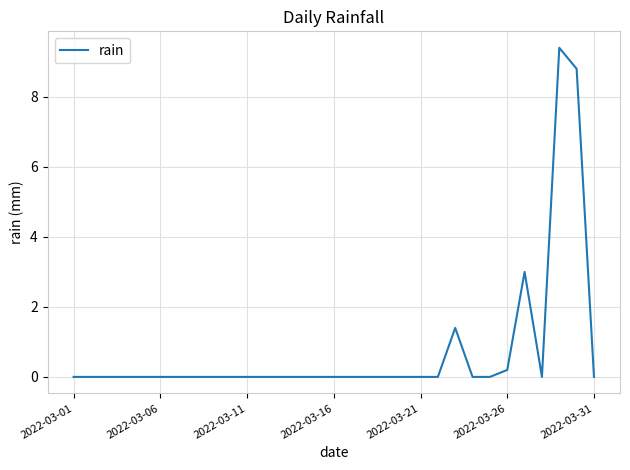

What is the difference between the maximum and minimum values?

9.4